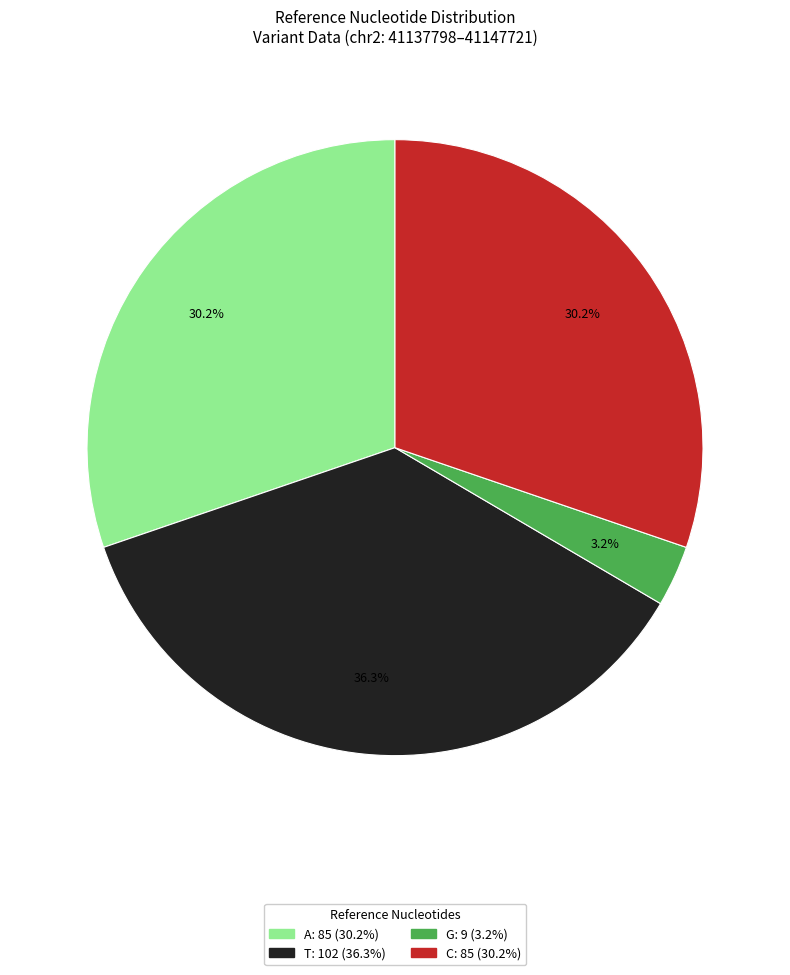

How many slices are in this pie chart?

4